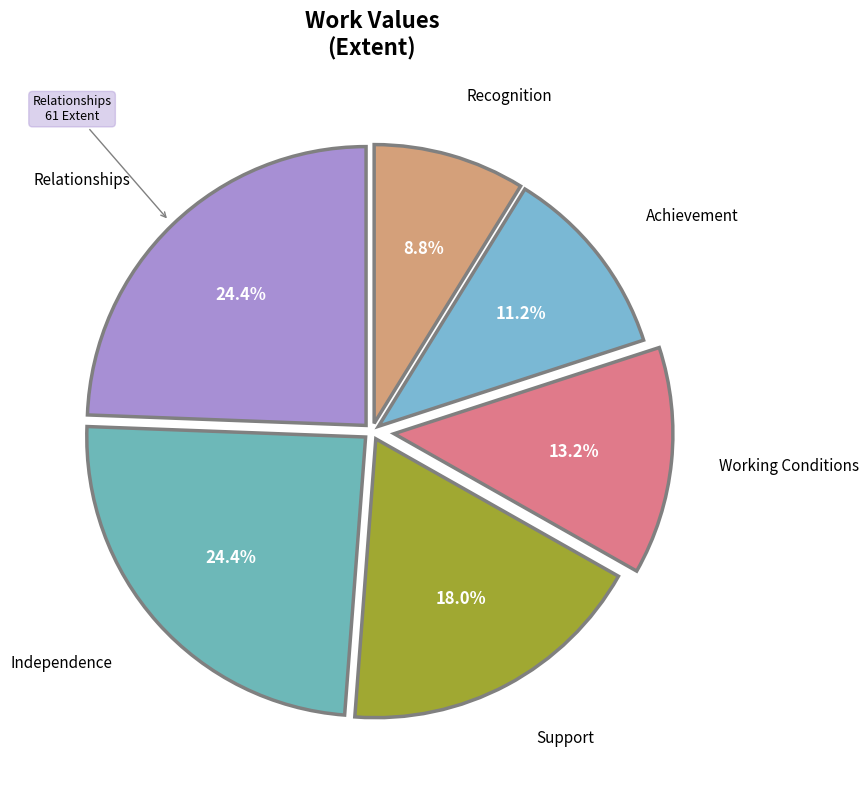

To the nearest percent, what is the difference between the largest and smallest slice percentages?

16%